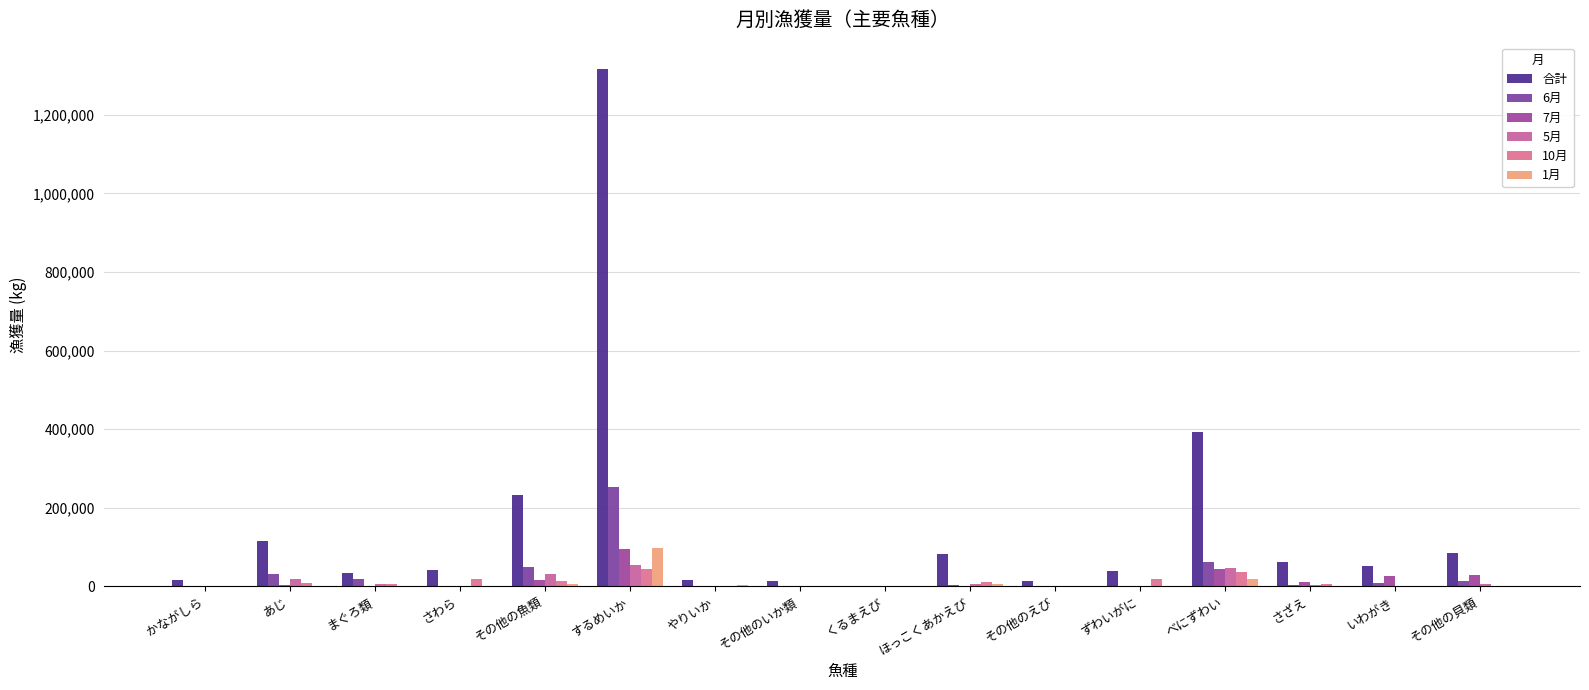

The value of 5月 at べにずわい is 46440. True or false?

True